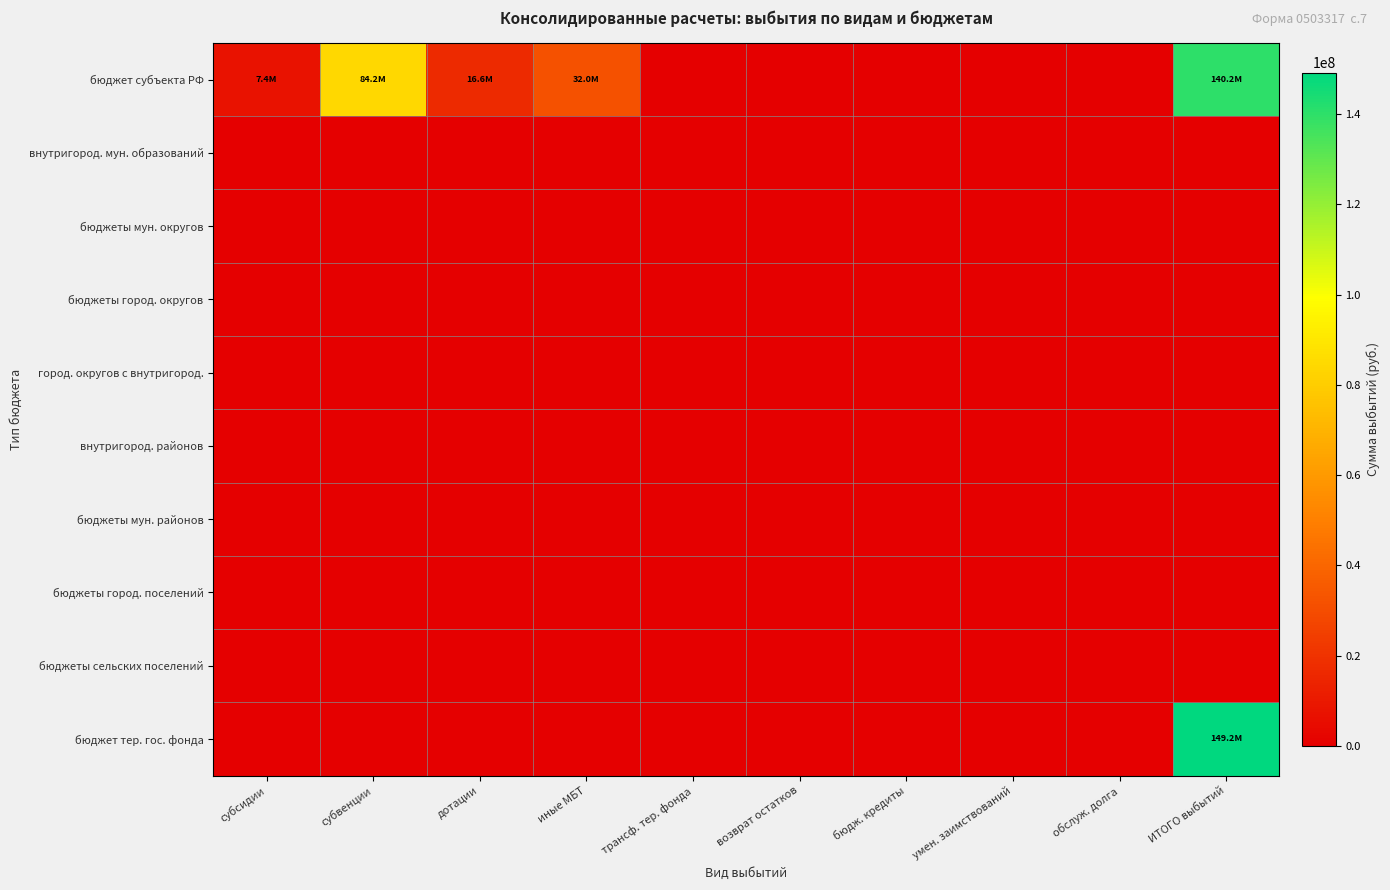

Reading left to right, what are all the values shown in this chart?

бюджет субъекта РФ: субсидии=7418594.2	субвенции=84205184.8	дотации=16615500.0	иные МБТ=31952327.7	трансф. тер. фонда=0.0	возврат остатков=0.0	бюдж. кредиты=0.0	умен. заимствований=0.0	обслуж. долга=0.0	ИТОГО выбытий=140191606.6
внутригород. мун. образований: субсидии=0.0	субвенции=0.0	дотации=0.0	иные МБТ=0.0	трансф. тер. фонда=0.0	возврат остатков=0.0	бюдж. кредиты=0.0	умен. заимствований=0.0	обслуж. долга=0.0	ИТОГО выбытий=0.0
бюджеты мун. округов: субсидии=0.0	субвенции=0.0	дотации=0.0	иные МБТ=0.0	трансф. тер. фонда=0.0	возврат остатков=0.0	бюдж. кредиты=0.0	умен. заимствований=0.0	обслуж. долга=0.0	ИТОГО выбытий=0.0
бюджеты город. округов: субсидии=0.0	субвенции=0.0	дотации=0.0	иные МБТ=0.0	трансф. тер. фонда=0.0	возврат остатков=0.0	бюдж. кредиты=0.0	умен. заимствований=0.0	обслуж. долга=0.0	ИТОГО выбытий=0.0
город. округов с внутригород.: субсидии=0.0	субвенции=0.0	дотации=0.0	иные МБТ=0.0	трансф. тер. фонда=0.0	возврат остатков=0.0	бюдж. кредиты=0.0	умен. заимствований=0.0	обслуж. долга=0.0	ИТОГО выбытий=0.0
внутригород. районов: субсидии=0.0	субвенции=0.0	дотации=0.0	иные МБТ=0.0	трансф. тер. фонда=0.0	возврат остатков=0.0	бюдж. кредиты=0.0	умен. заимствований=0.0	обслуж. долга=0.0	ИТОГО выбытий=0.0
бюджеты мун. районов: субсидии=0.0	субвенции=0.0	дотации=0.0	иные МБТ=0.0	трансф. тер. фонда=0.0	возврат остатков=0.0	бюдж. кредиты=0.0	умен. заимствований=0.0	обслуж. долга=0.0	ИТОГО выбытий=0.0
бюджеты город. поселений: субсидии=0.0	субвенции=0.0	дотации=0.0	иные МБТ=0.0	трансф. тер. фонда=0.0	возврат остатков=0.0	бюдж. кредиты=0.0	умен. заимствований=0.0	обслуж. долга=0.0	ИТОГО выбытий=0.0
бюджеты сельских поселений: субсидии=0.0	субвенции=0.0	дотации=0.0	иные МБТ=0.0	трансф. тер. фонда=0.0	возврат остатков=0.0	бюдж. кредиты=0.0	умен. заимствований=0.0	обслуж. долга=0.0	ИТОГО выбытий=0.0
бюджет тер. гос. фонда: субсидии=0.0	субвенции=0.0	дотации=0.0	иные МБТ=0.0	трансф. тер. фонда=0.0	возврат остатков=0.0	бюдж. кредиты=0.0	умен. заимствований=0.0	обслуж. долга=0.0	ИТОГО выбытий=149187907.0